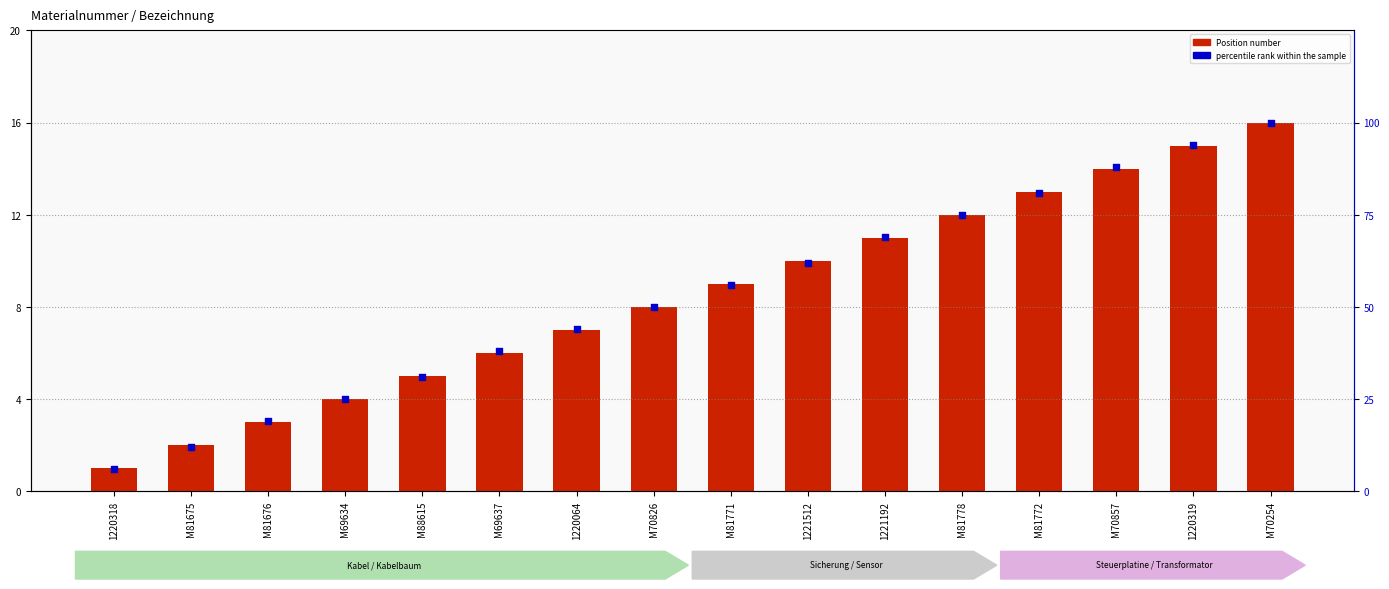

What is the total value across all series at M81772?

94